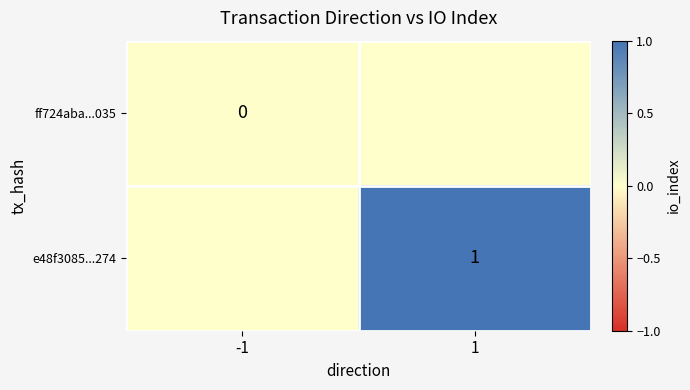

The value of e48f3085...274 at 1 is 1. True or false?

True